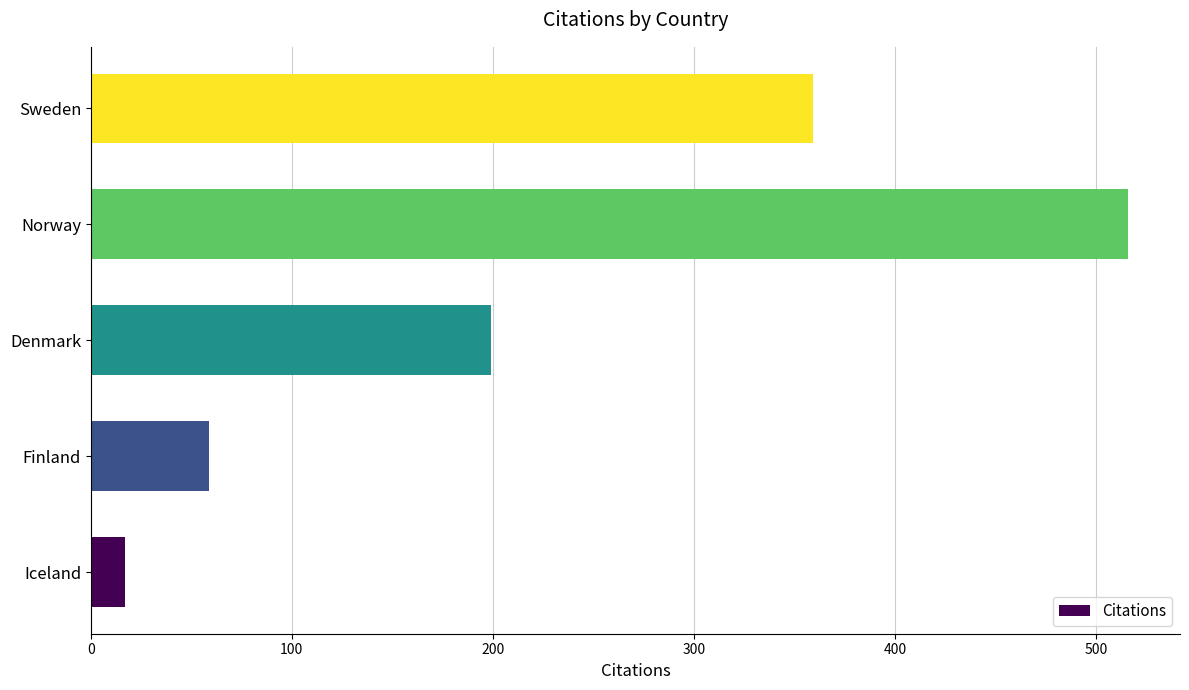

List the labels in order of value, largest first.

Norway, Sweden, Denmark, Finland, Iceland